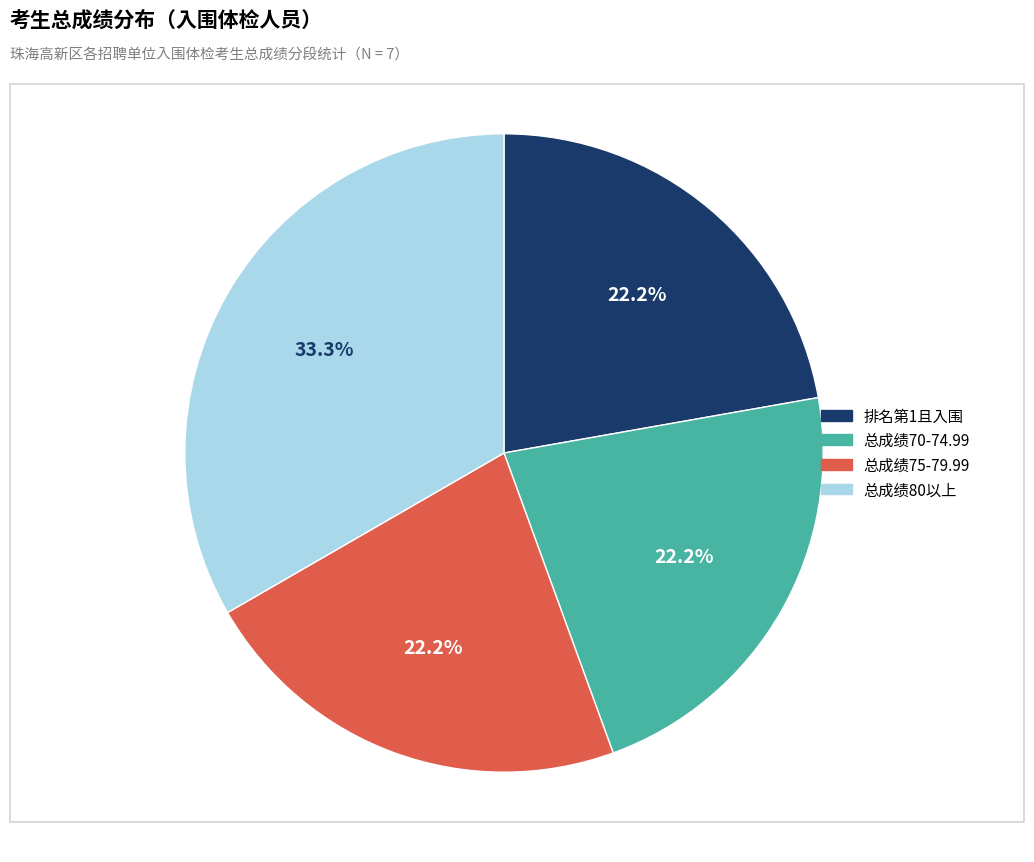

Does any single category account for the majority?

No